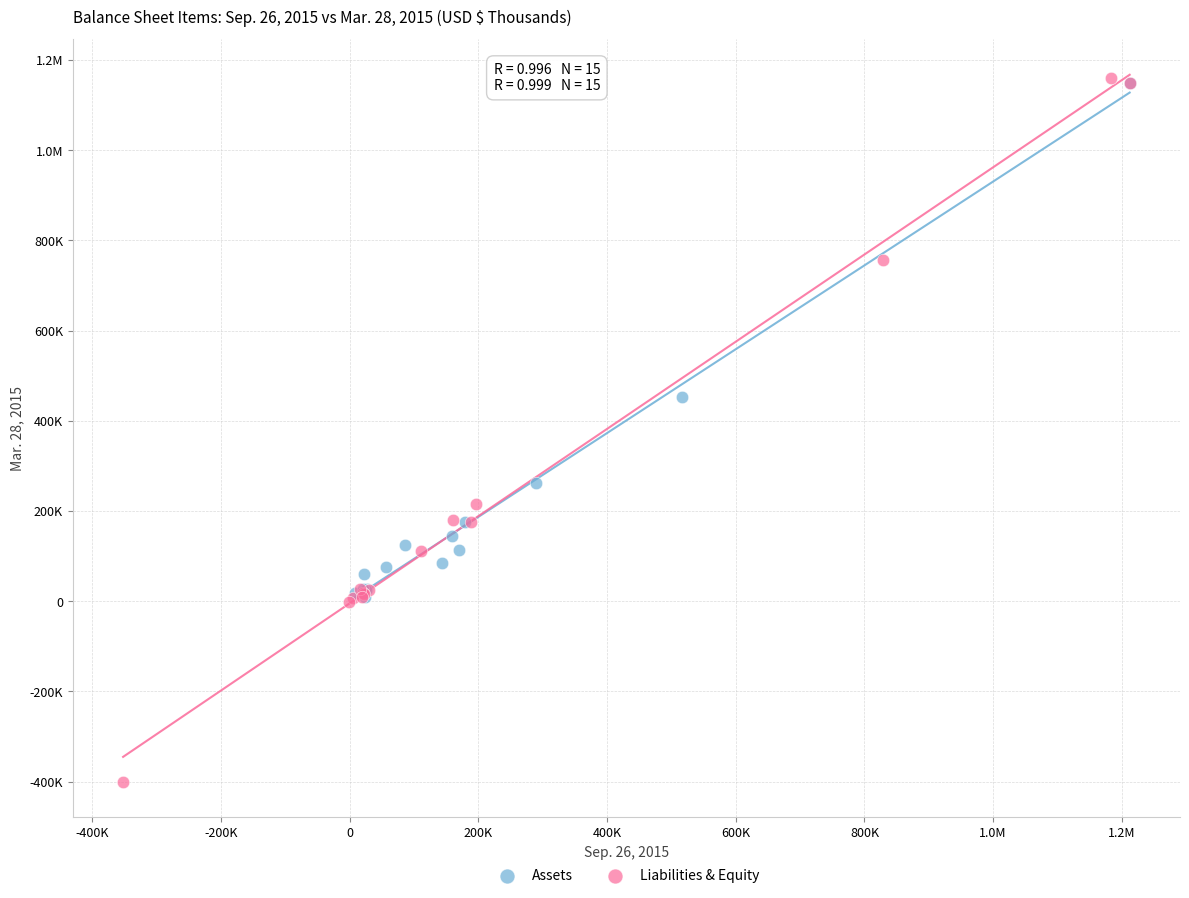

What are all the series names shown in the legend?

Assets, Liabilities & Equity